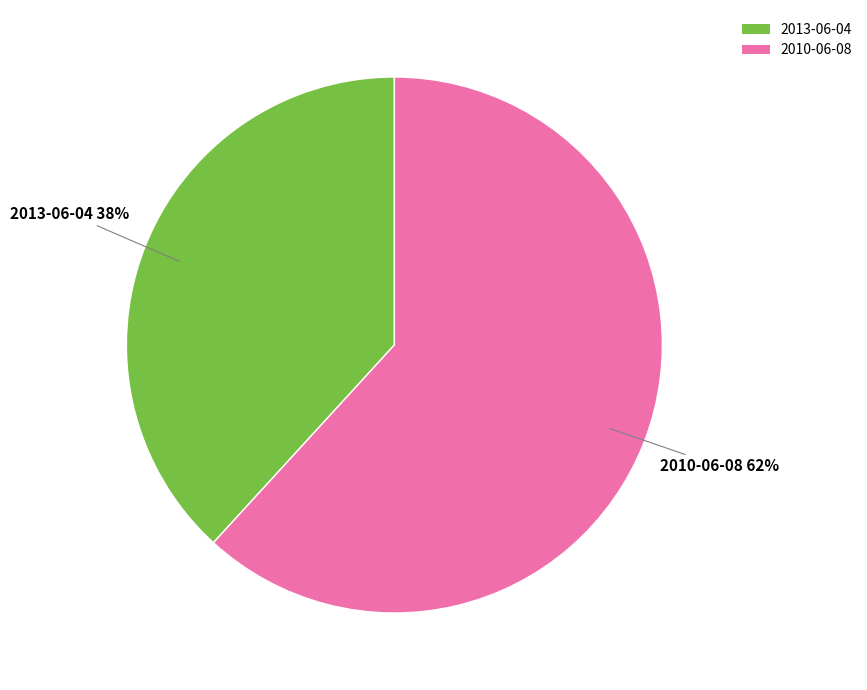

To the nearest percent, what percentage of the pie is 2010-06-08?

62%